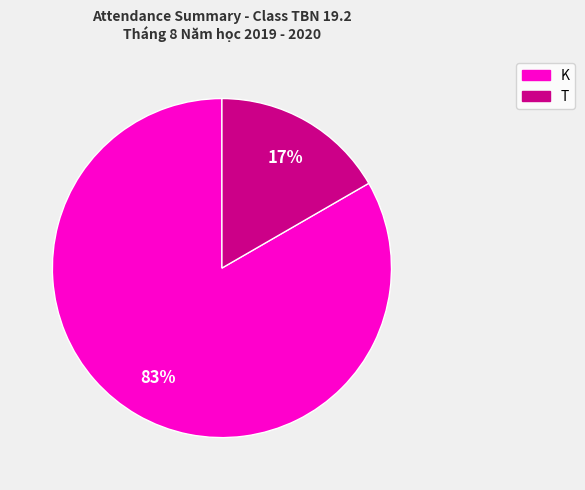

Which has a higher value, K or T?

K